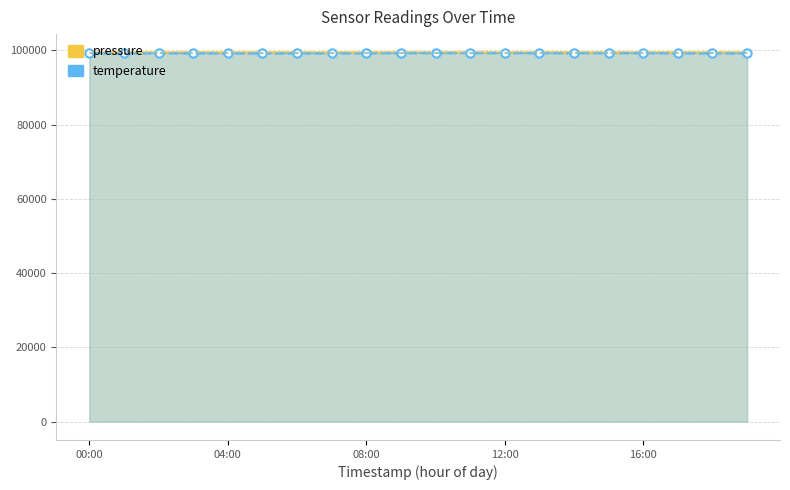

True or false: temperature has a value of 26178.6 at 15.

False